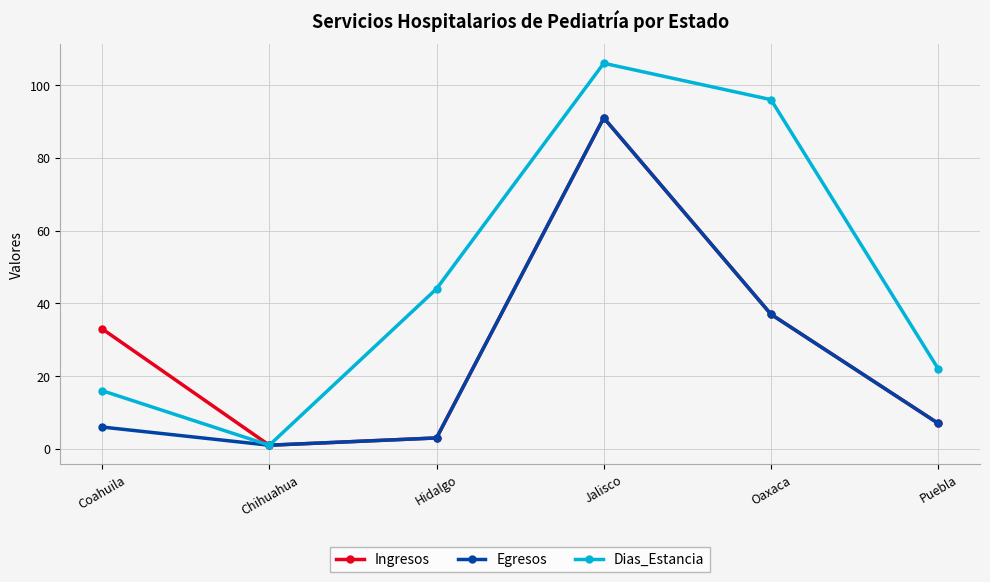

At which category does the chart reach its peak across all series?

Jalisco